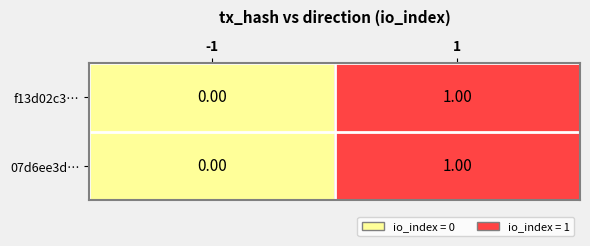

List the labels in order of 07d6ee3d… value, smallest first.

-1, 1